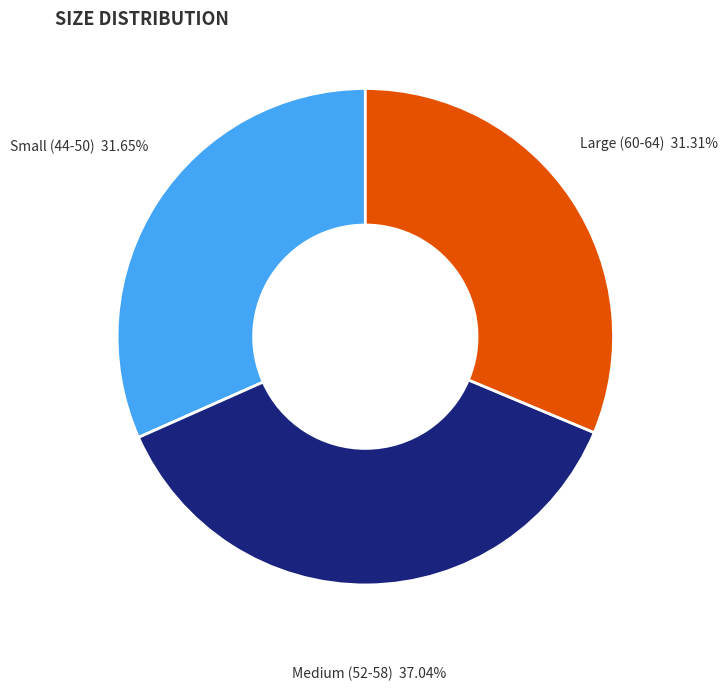

How many segments does this pie chart have?

3